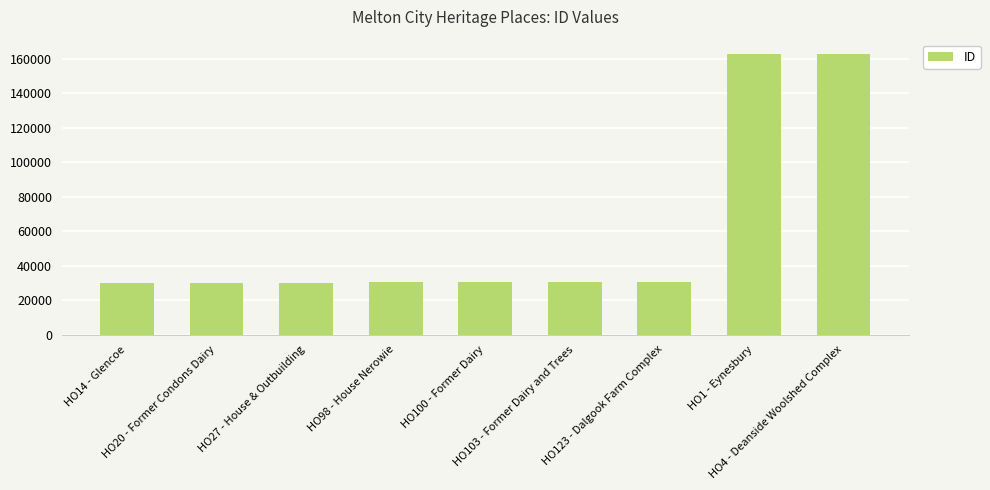

What is the difference between the second highest and minimum values?

133128